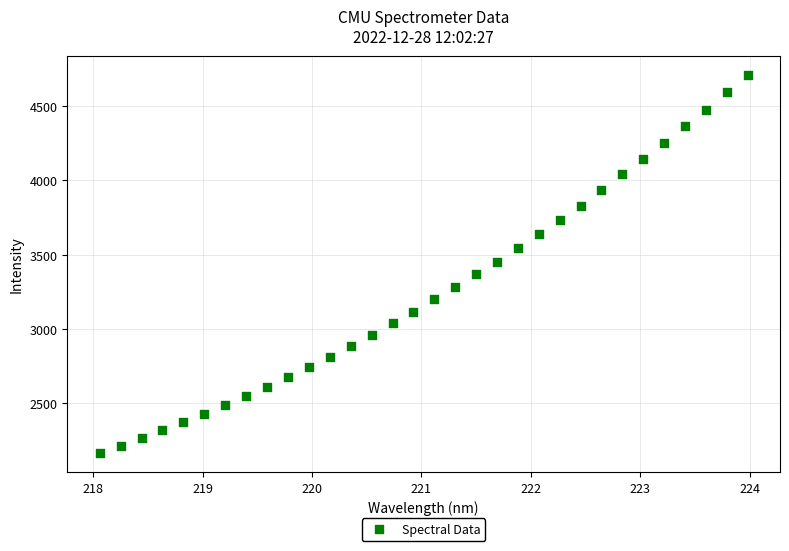

What is the range of X values (max minus min)?

5.9